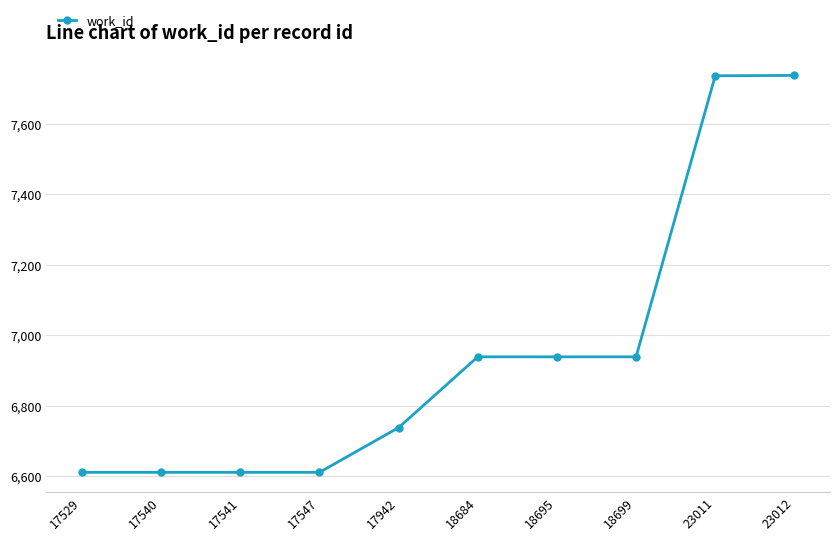

True or false: the data shows 4115 at 17540.

False